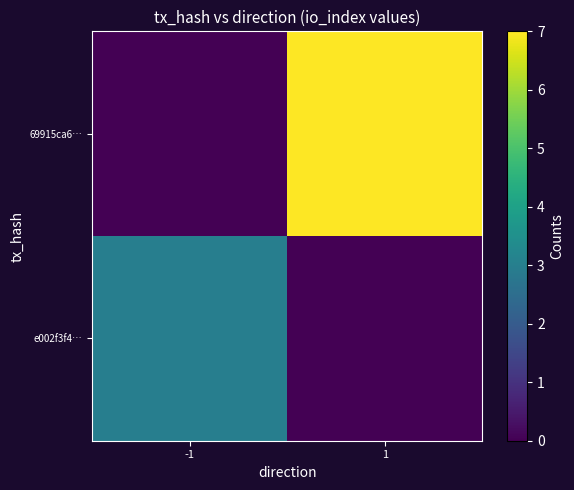

What is the total value across all series at -1?

3